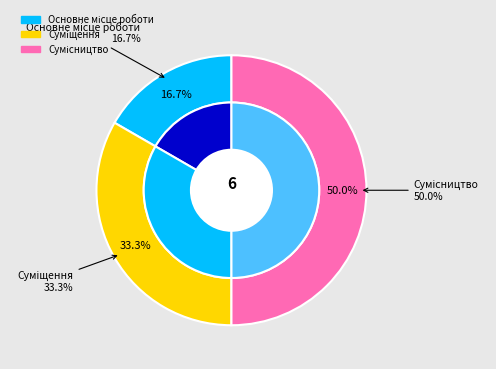

To the nearest percent, what is the difference between the Суміщення and Сумісництво slice percentages?

17%